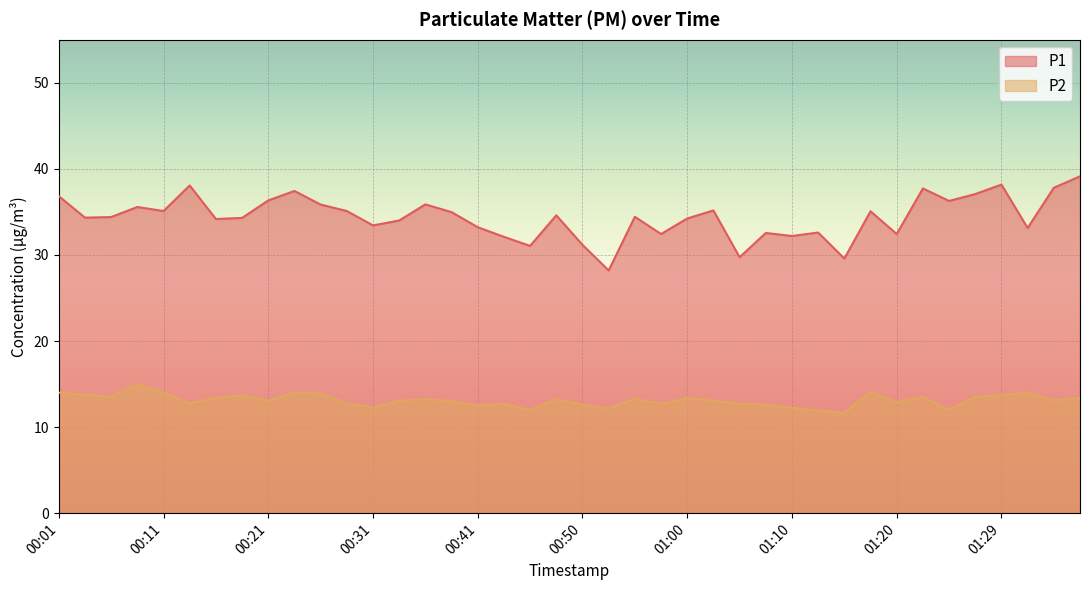

What is the maximum value shown in the chart?

39.1